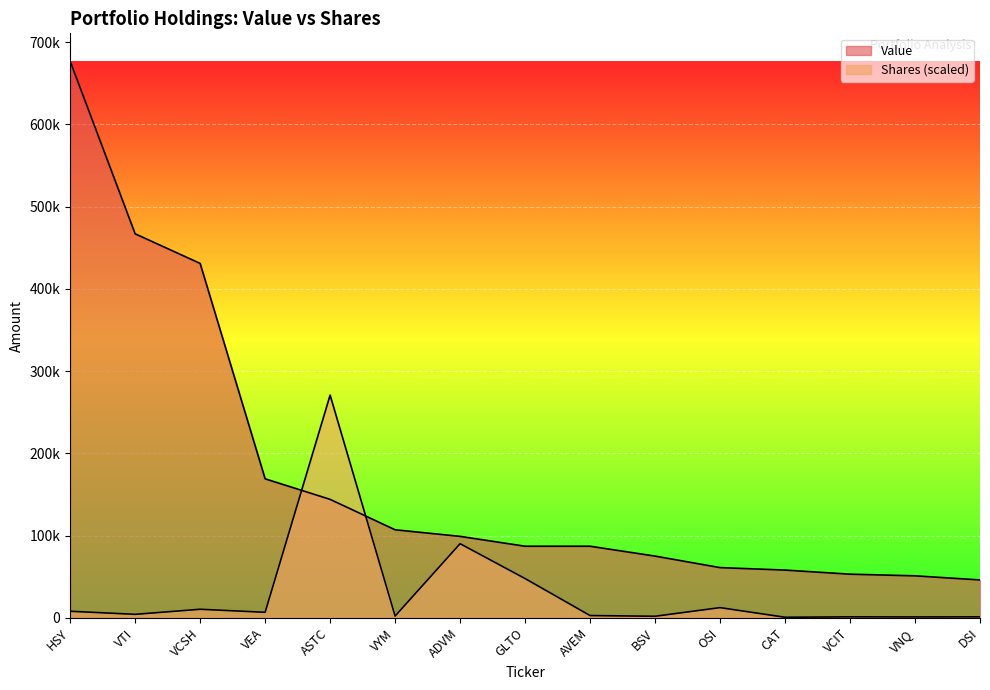

How many distinct data groups are displayed?

2